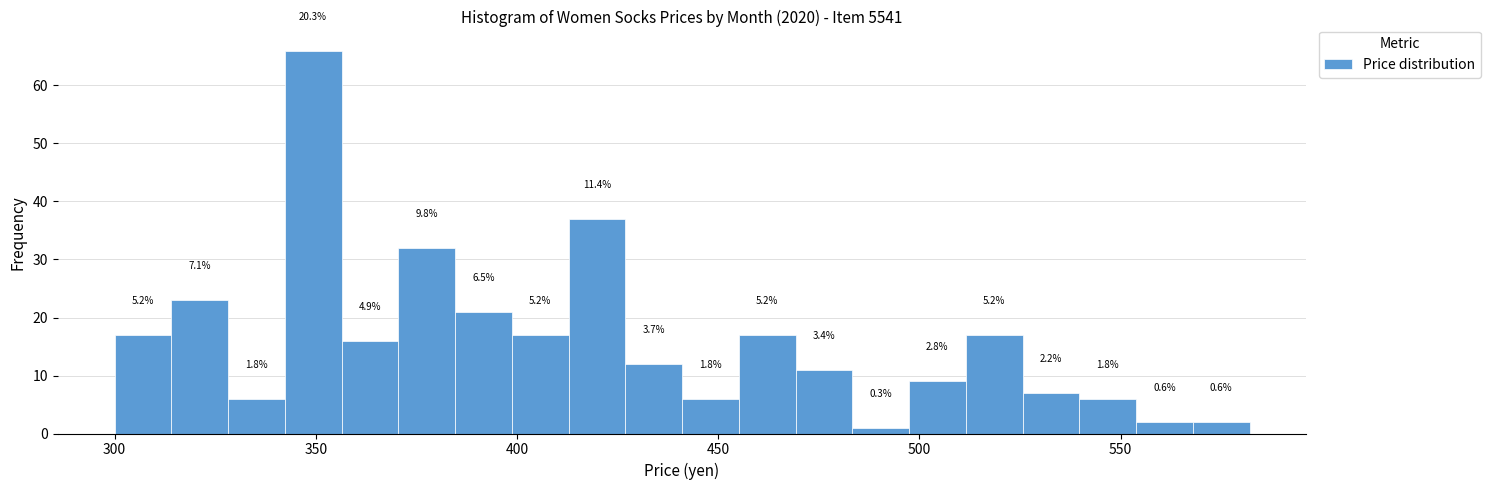

Around what value on the x-axis is the tallest bar? Give the approximate position of its centre, as read against the axis.

350